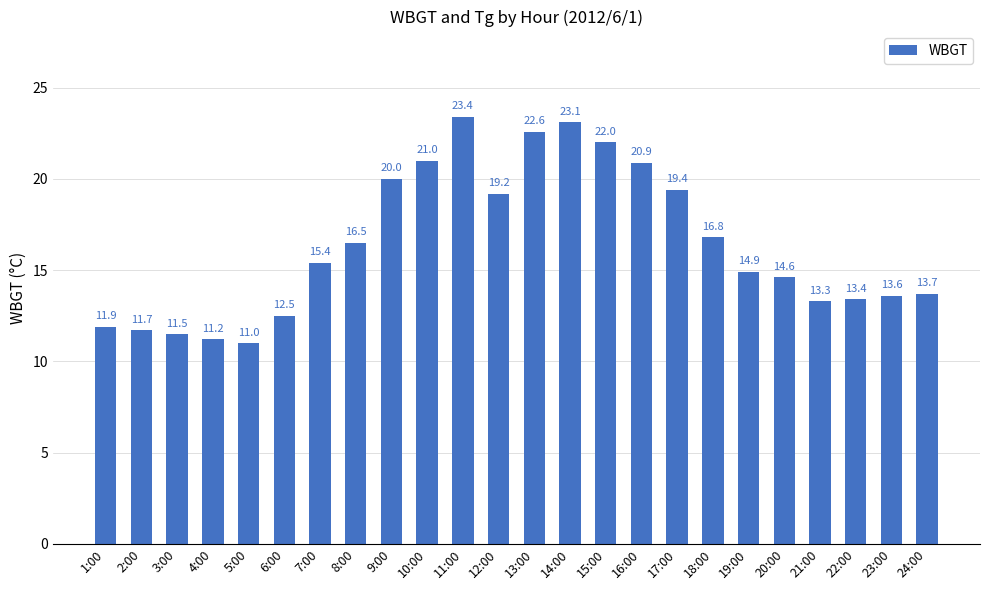

How many values are below 15?

12